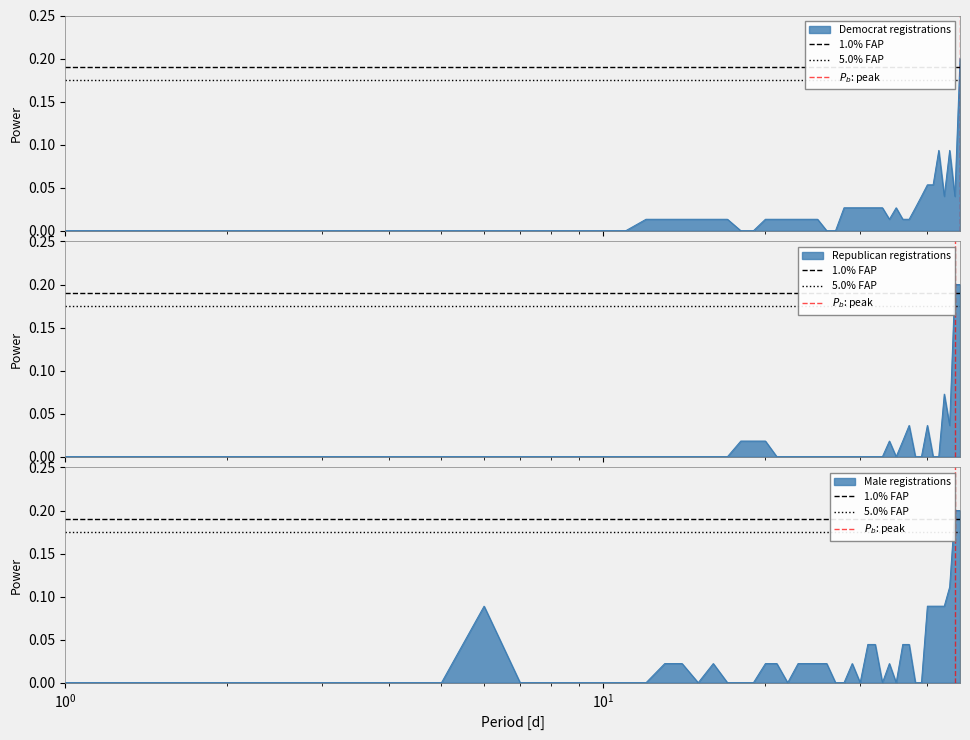

What is the highest value of the 1.0% FAP series?

0.2